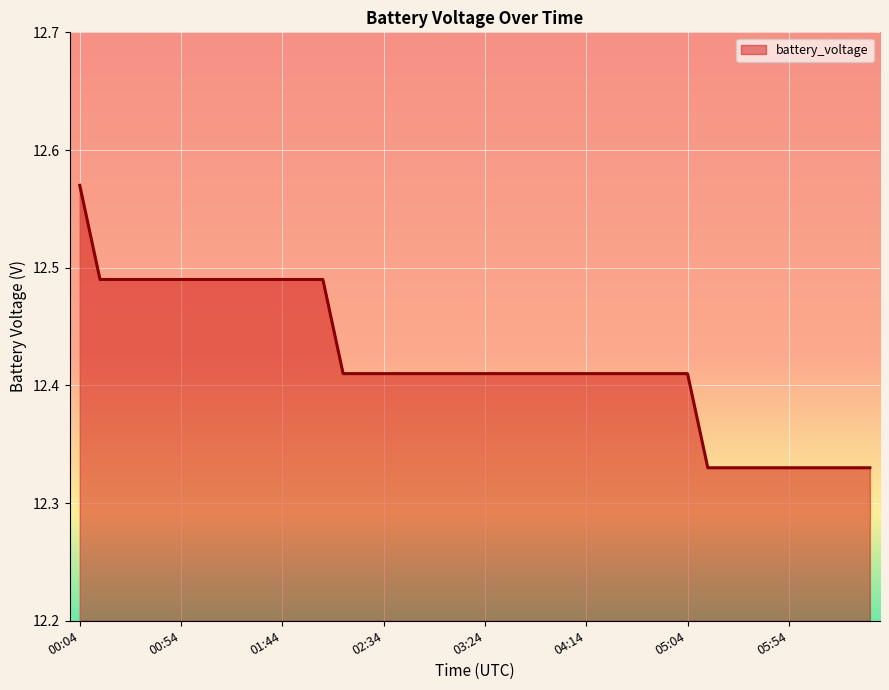

Reading left to right, transcribe all the data shown in this chart.

12.6	12.5	12.5	12.5	12.5	12.5	12.5	12.5	12.5	12.5	12.5	12.5	12.5	12.4	12.4	12.4	12.4	12.4	12.4	12.4	12.4	12.4	12.4	12.4	12.4	12.4	12.4	12.4	12.4	12.4	12.4	12.3	12.3	12.3	12.3	12.3	12.3	12.3	12.3	12.3